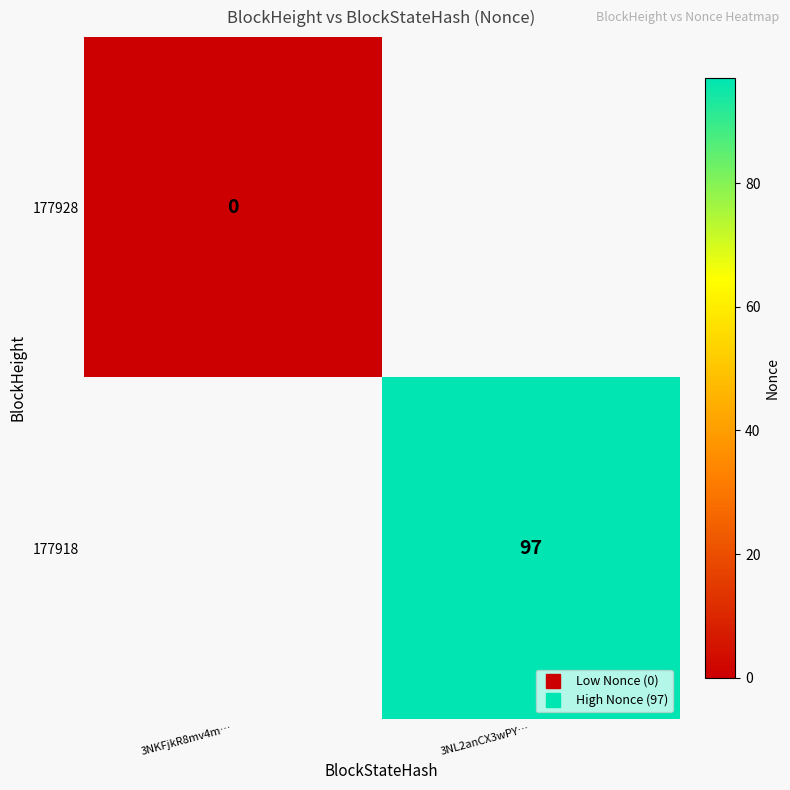

At which label is 177928 closest to 0?

3NKFjkR8mv4m…